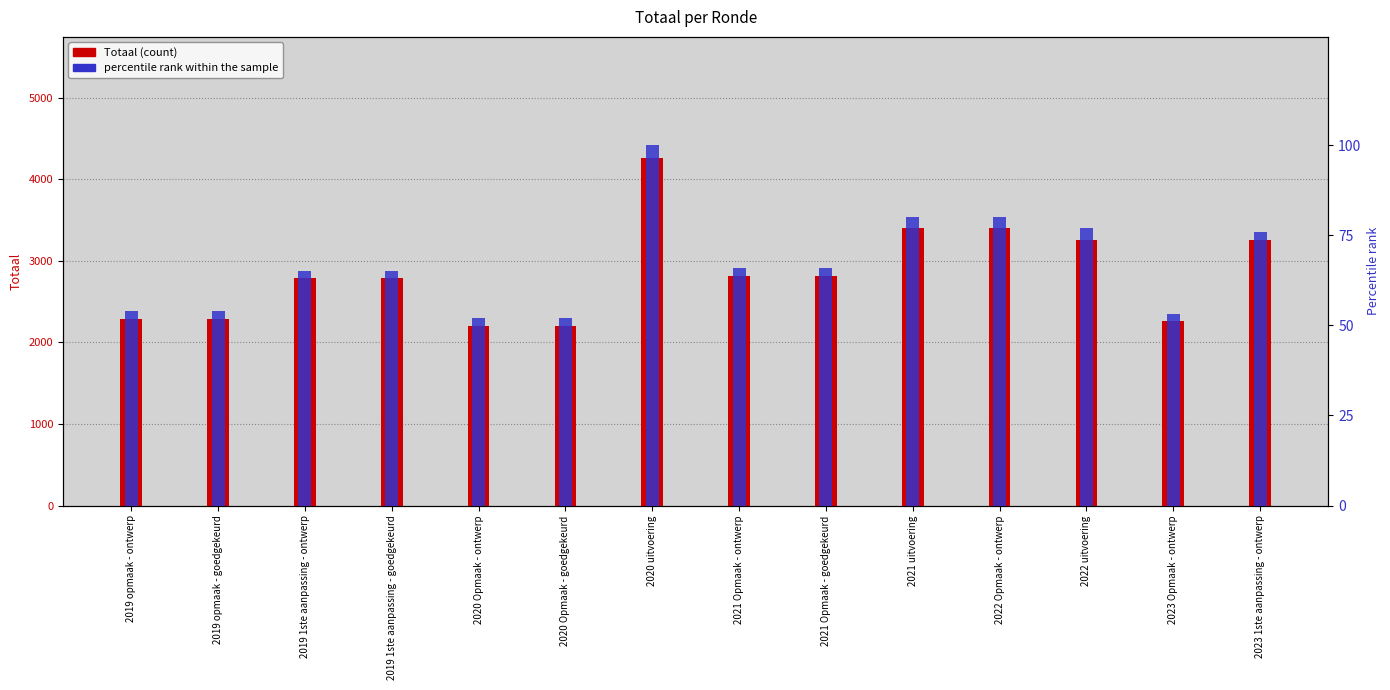

What is the difference between the values at 2023 Opmaak - ontwerp and 2021 Opmaak - goedgekeurd?

556